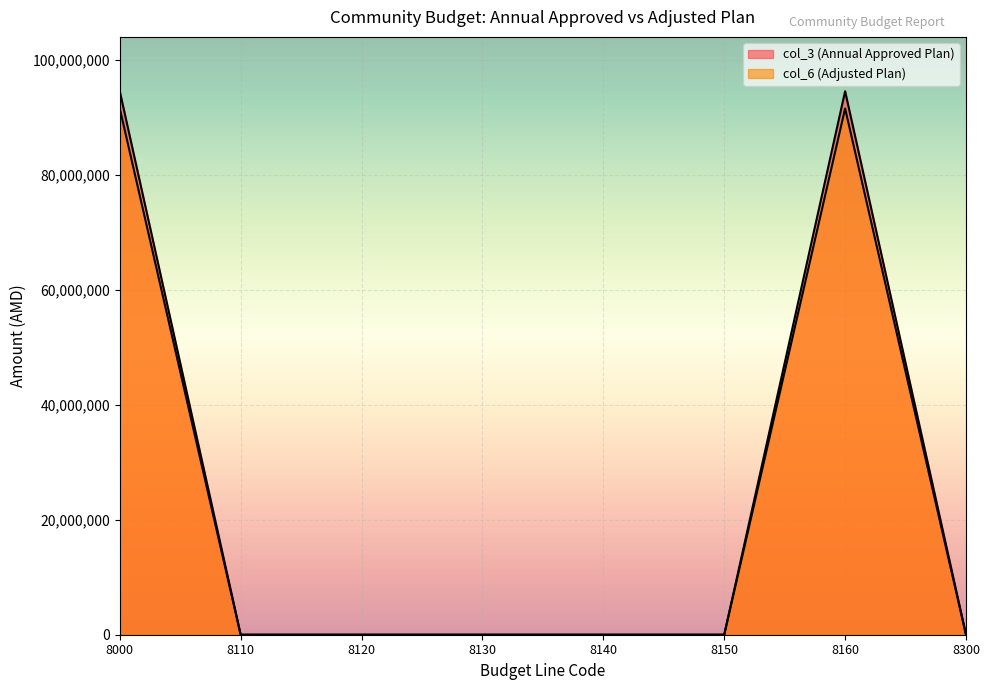

At which category does col_3 (Annual Approved Plan) reach its first local peak?

8160